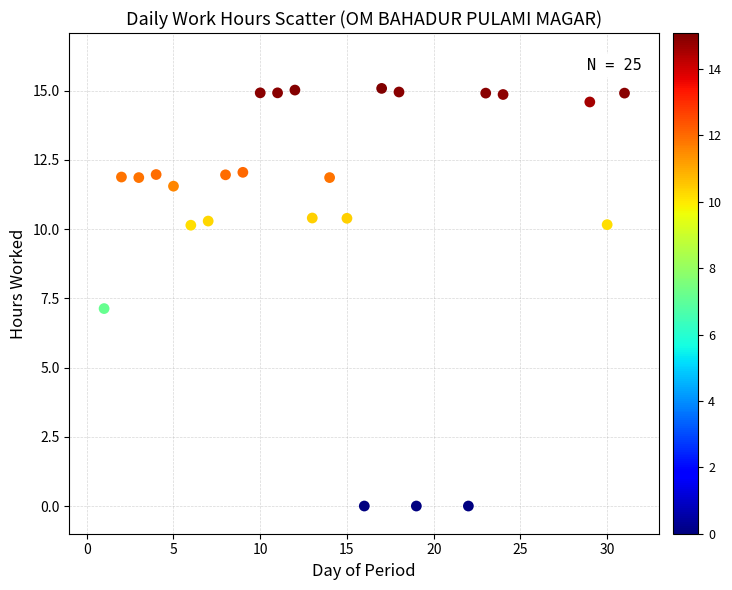

What is the range of Y values (max minus min)?

15.1